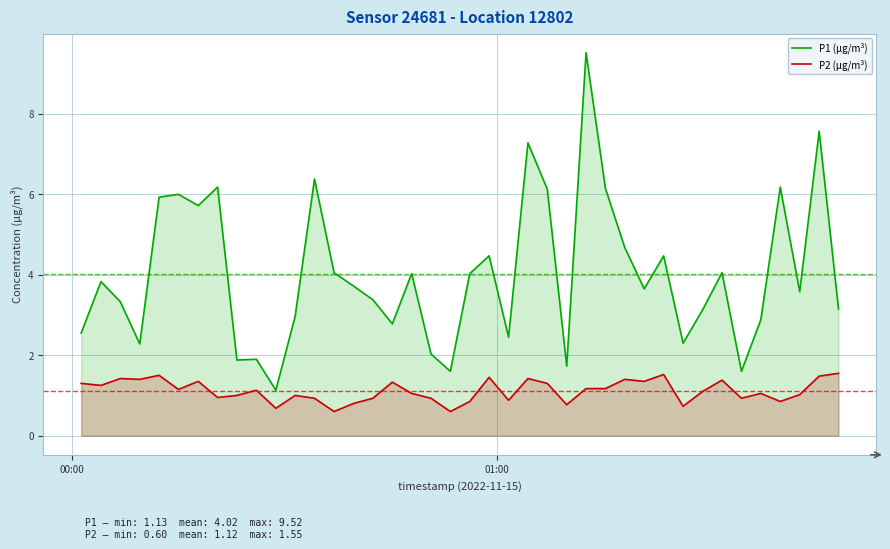

What is the greatest value displayed?

9.5